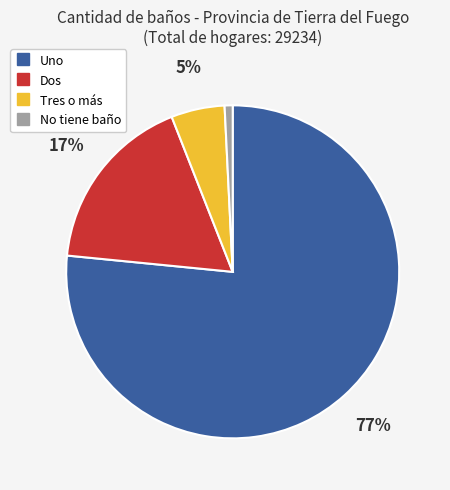

What percentage is the Uno slice, to the nearest percent?

77%